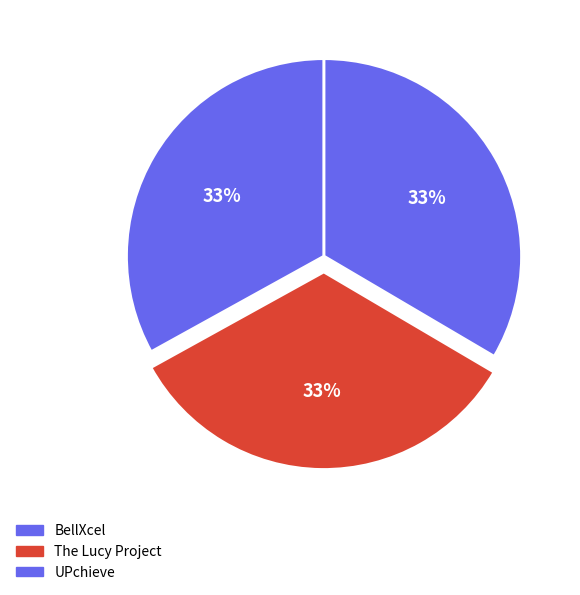

True or false: BellXcel accounts for 20% of the total.

False